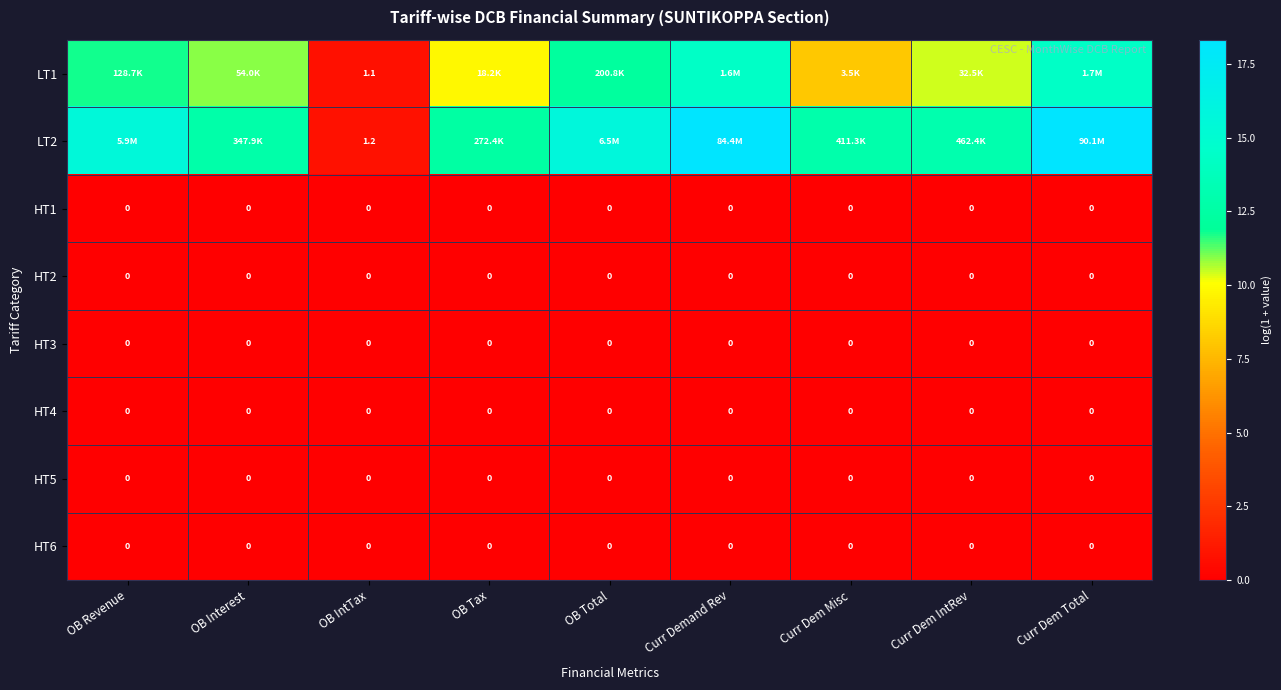

Which category has the lowest value across all series?

OB Revenue